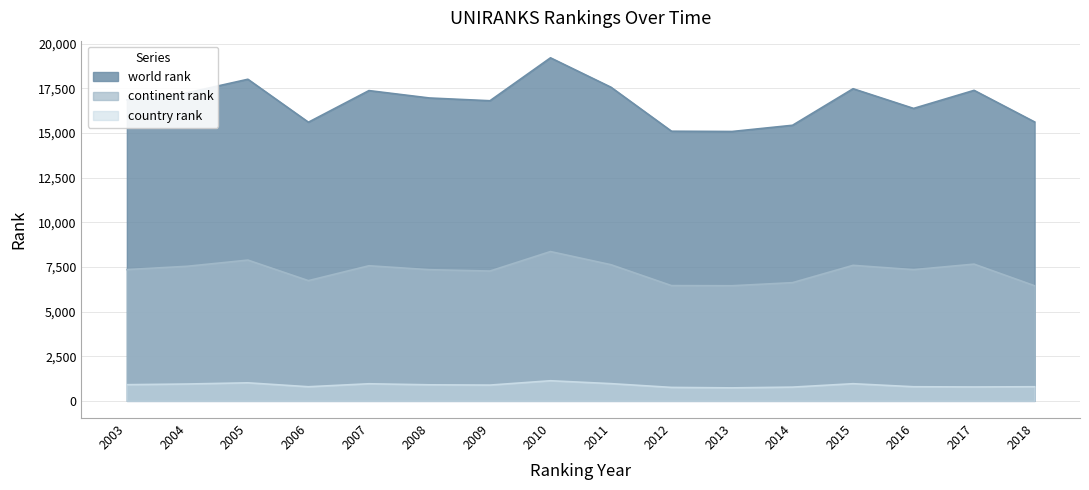

Where does the world rank series first go above 16966?

2004